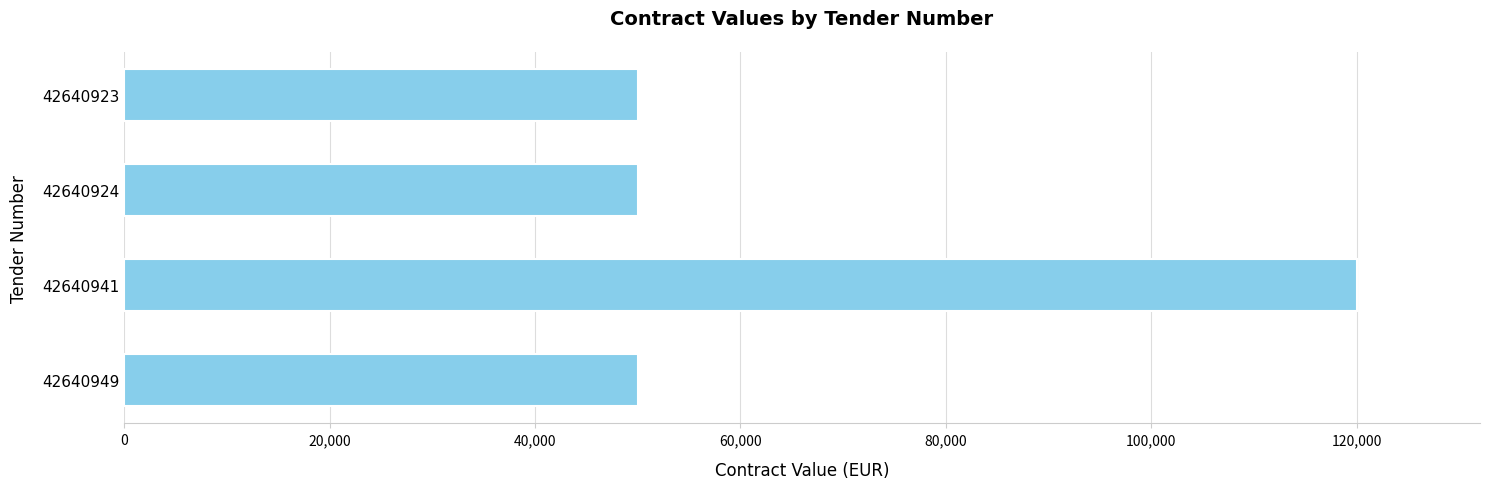

Count the number of data series in this chart.

1